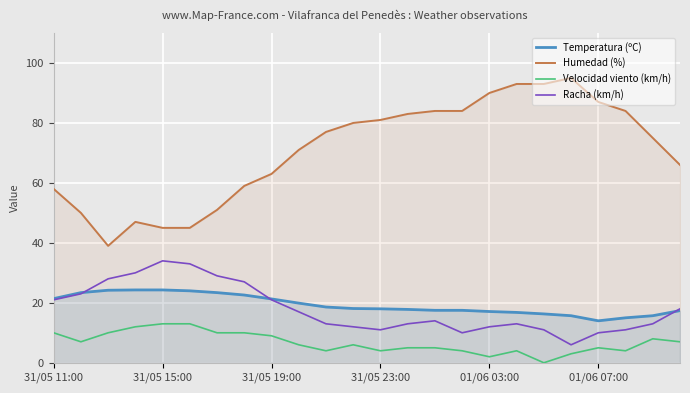

What is the greatest value displayed?

95.0